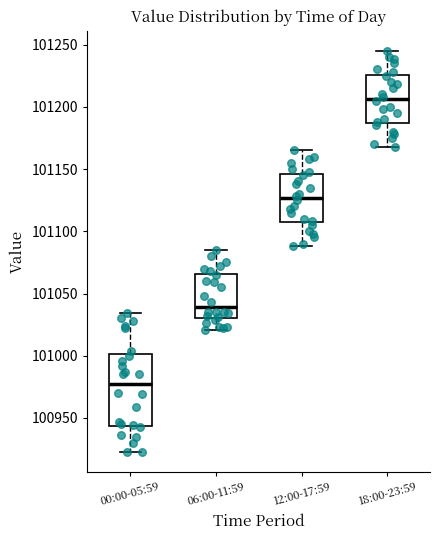

Where does the upper whisker of the box for 00:00-05:59 end on the y-axis? The values are not printed on the chart, so give them approximately, as read against the axis.

101035